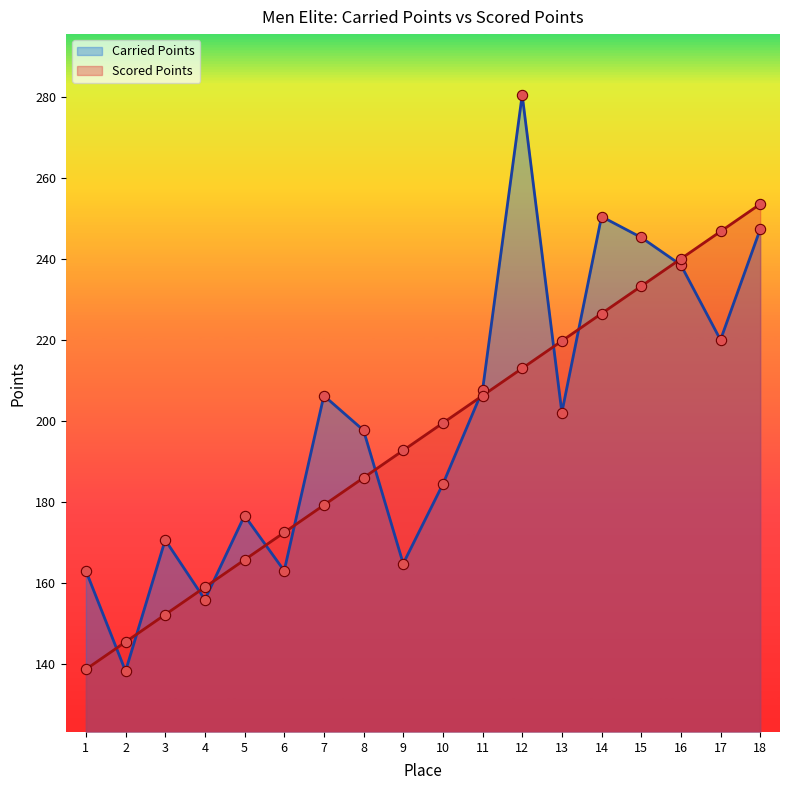

Which series contains the lowest Y value?

Carried Points